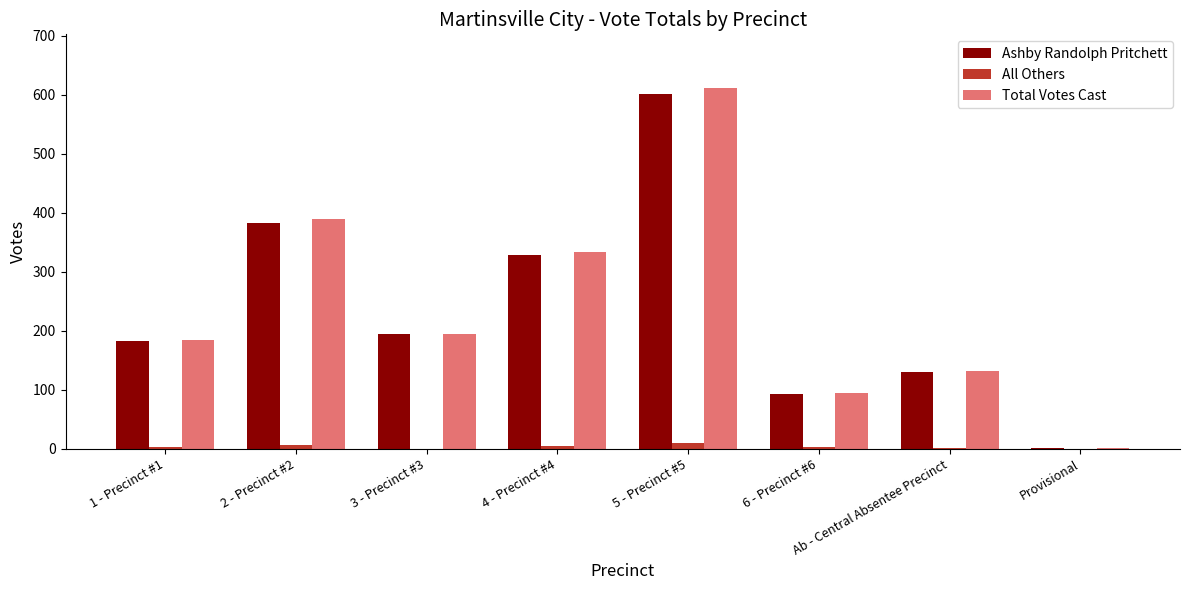

What is the sum of all Total Votes Cast values?

1938